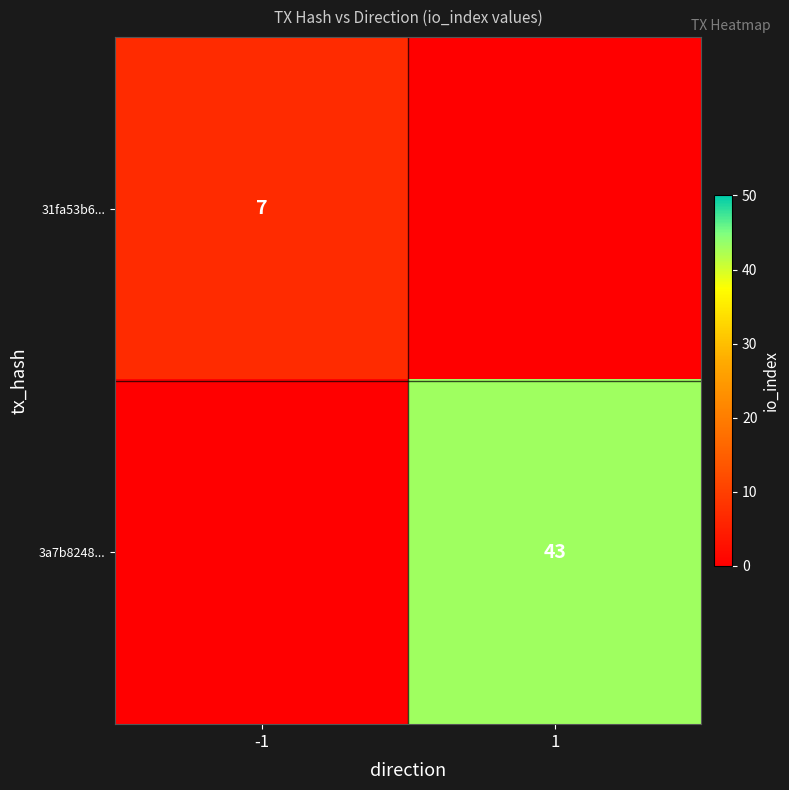

The 31fa53b6... series shows 2 at -1. True or false?

False